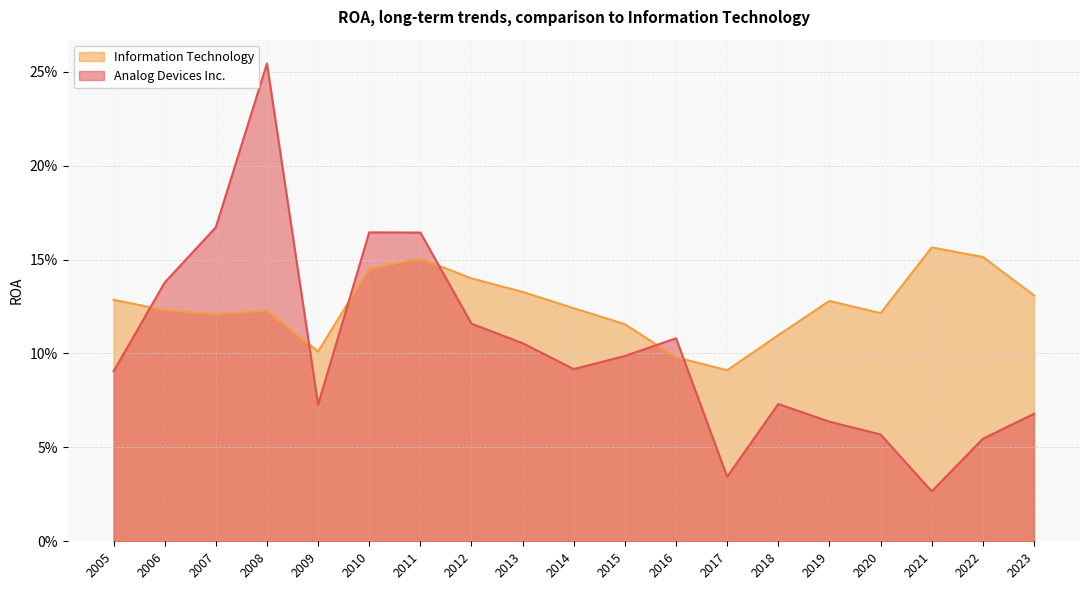

What is the value of the Analog Devices Inc. point at the 1st from the left?

0.1